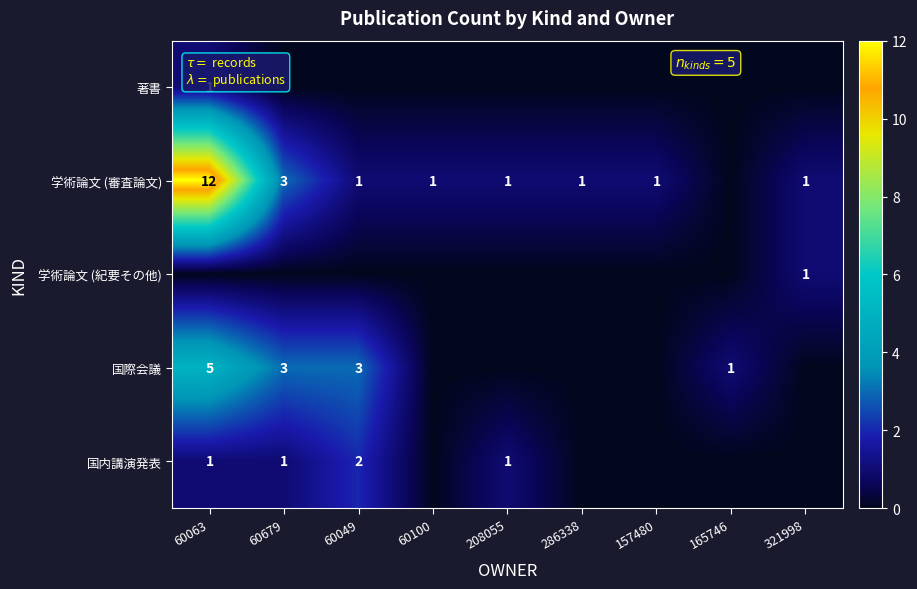

True or false: 国内講演発表 has a value of 2 at 60679.

False